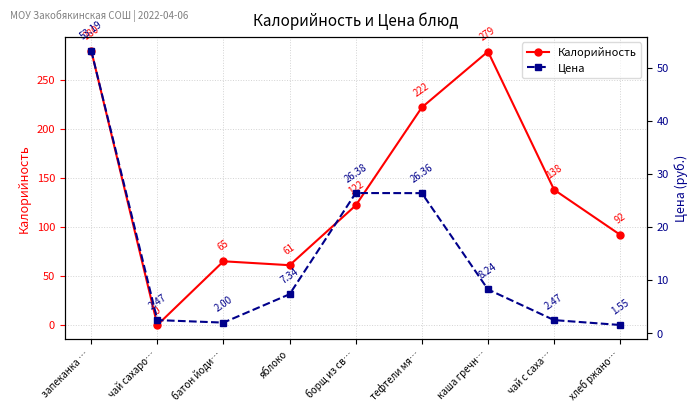

True or false: Цена and Калорийность cross at least once.

True